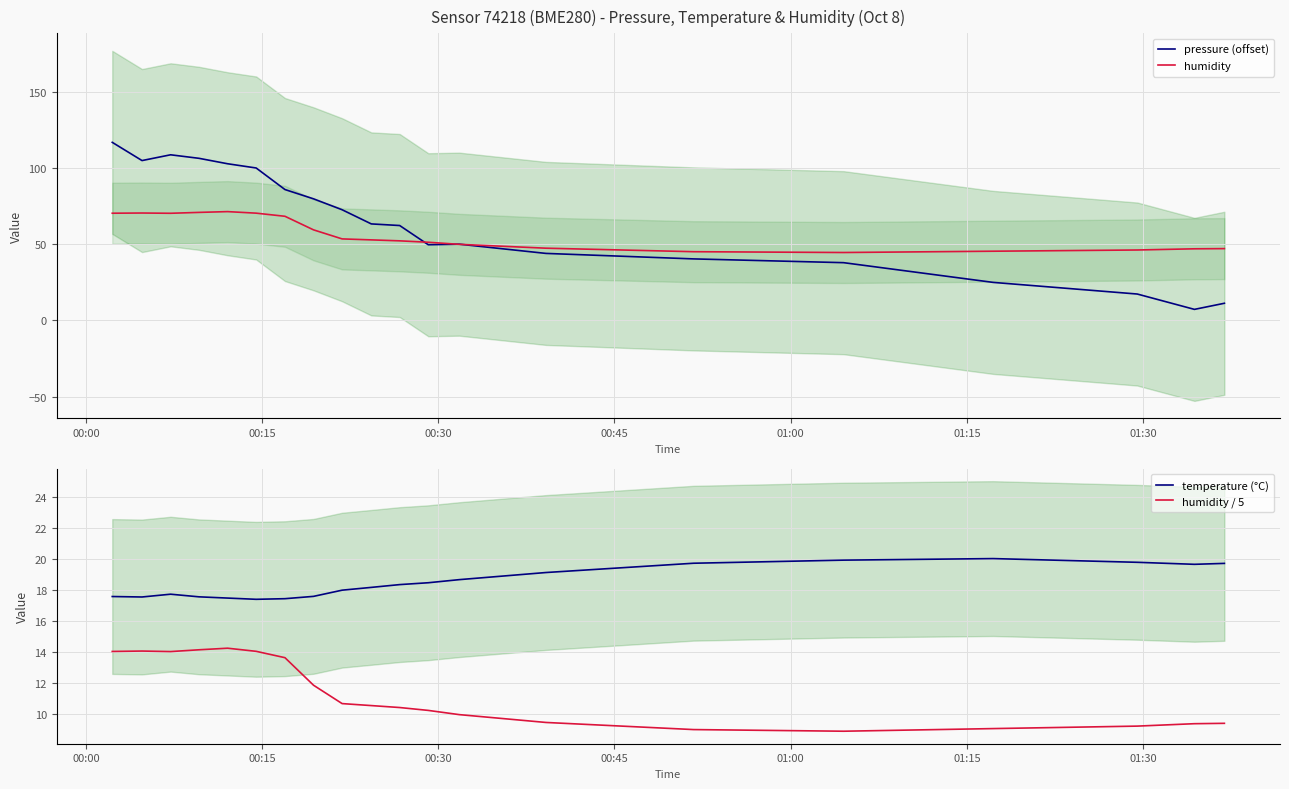

True or false: humidity / 5 and temperature (°C) intersect in this chart.

False